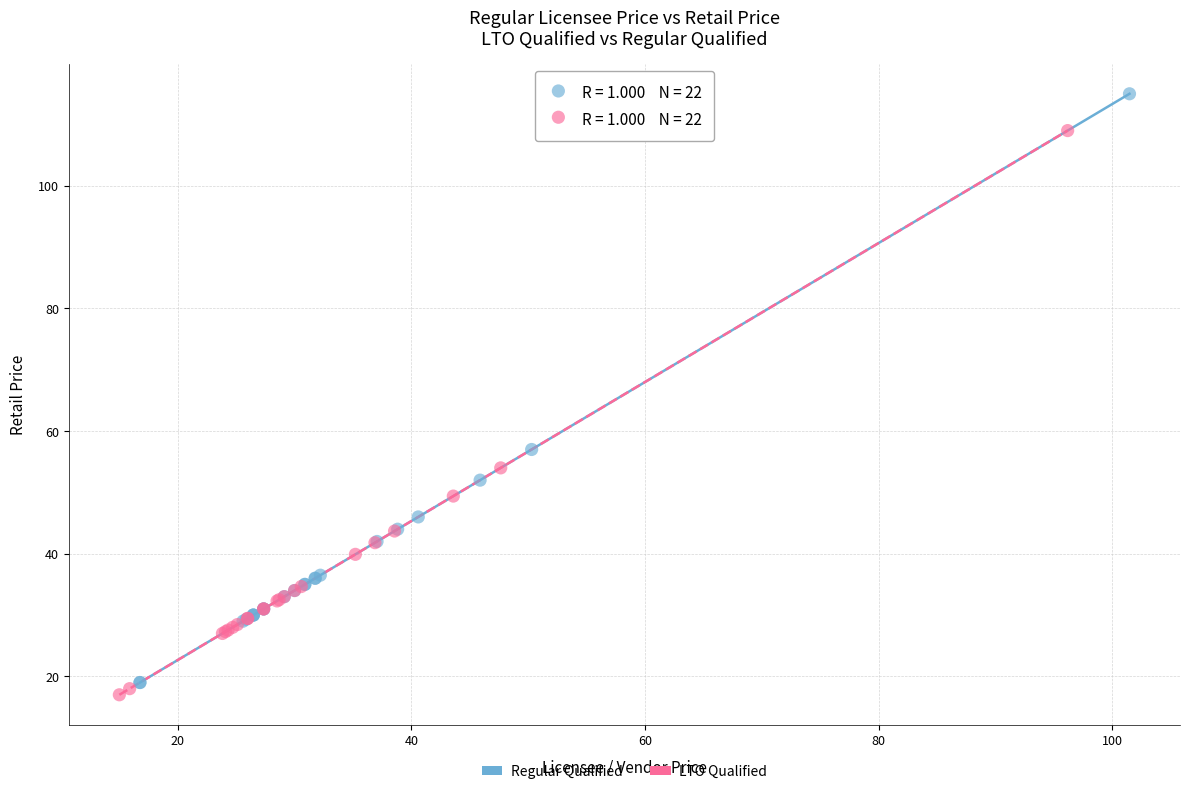

Which series reaches the maximum Y coordinate?

Regular Qualified